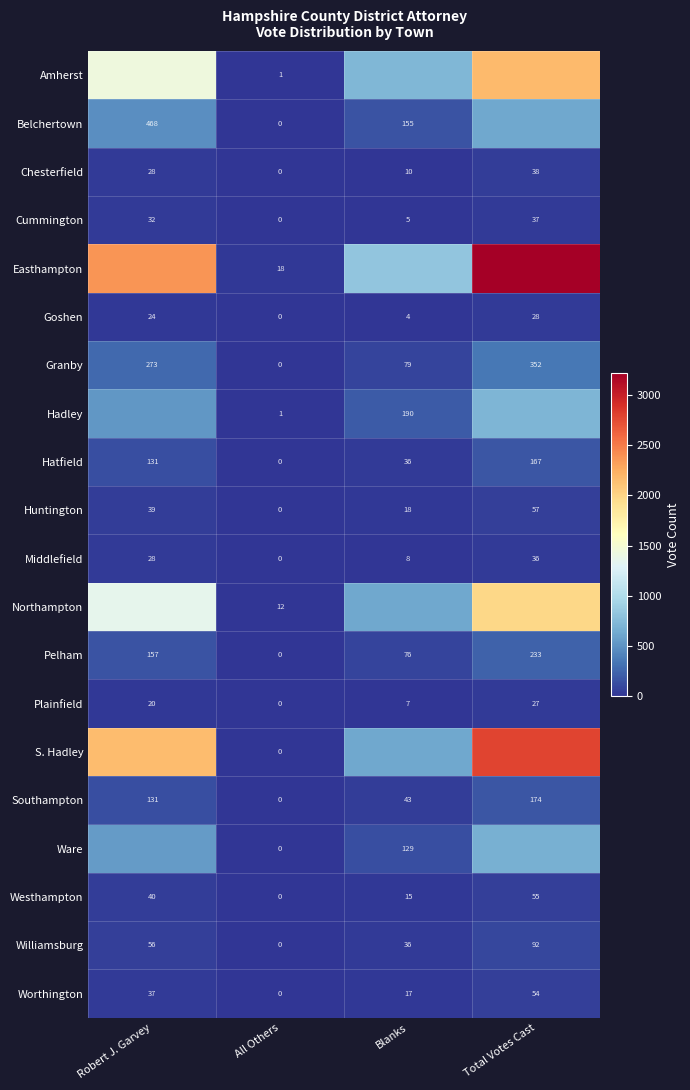

True or false: Granby has a value of -140 at All Others.

False